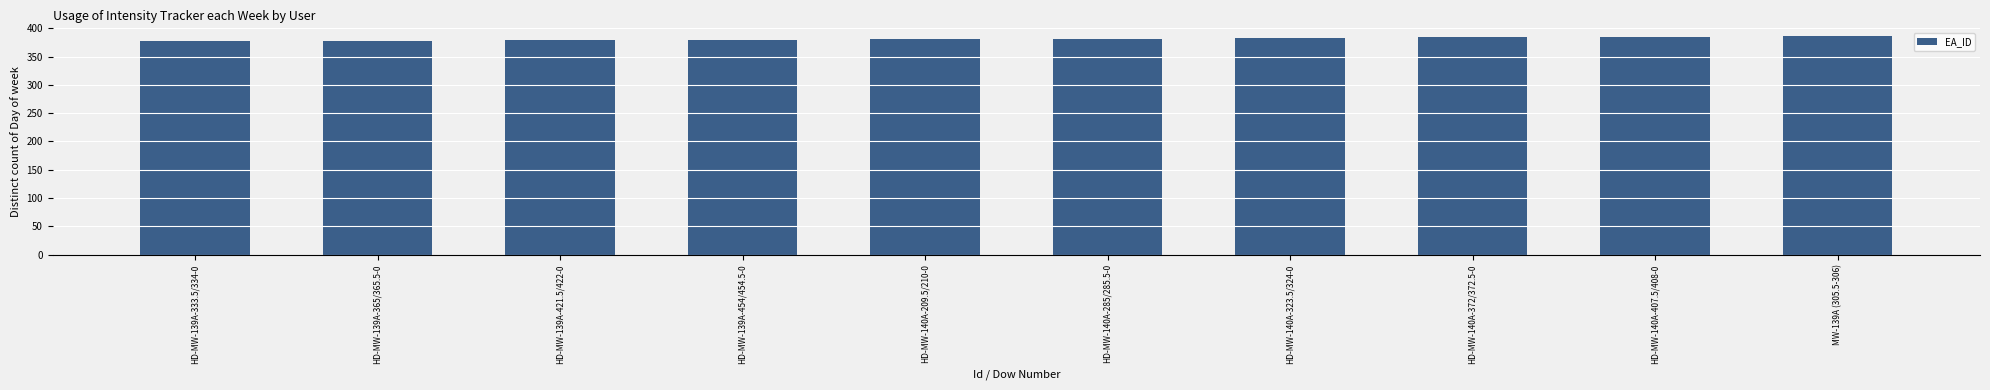

How many series are shown in this chart?

1